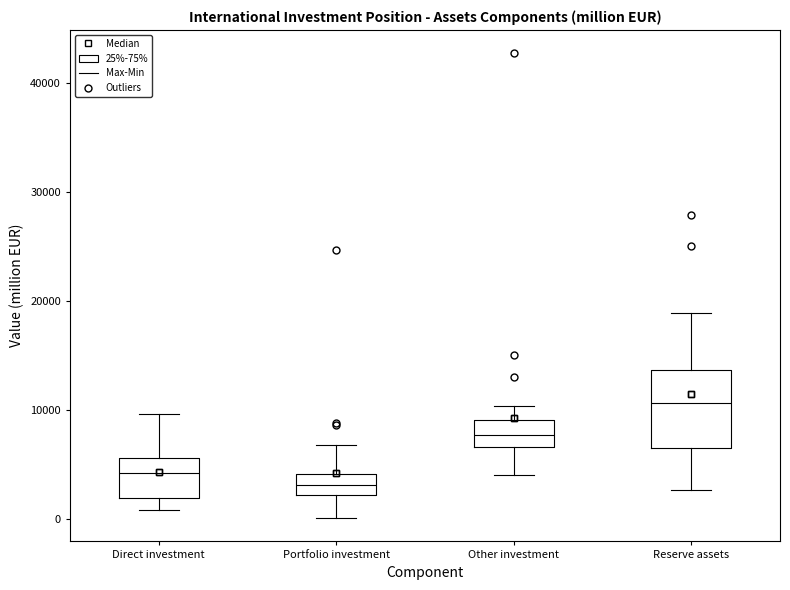

Comparing the boxes themselves (not the whiskers), which one is the tallest?

Reserve assets